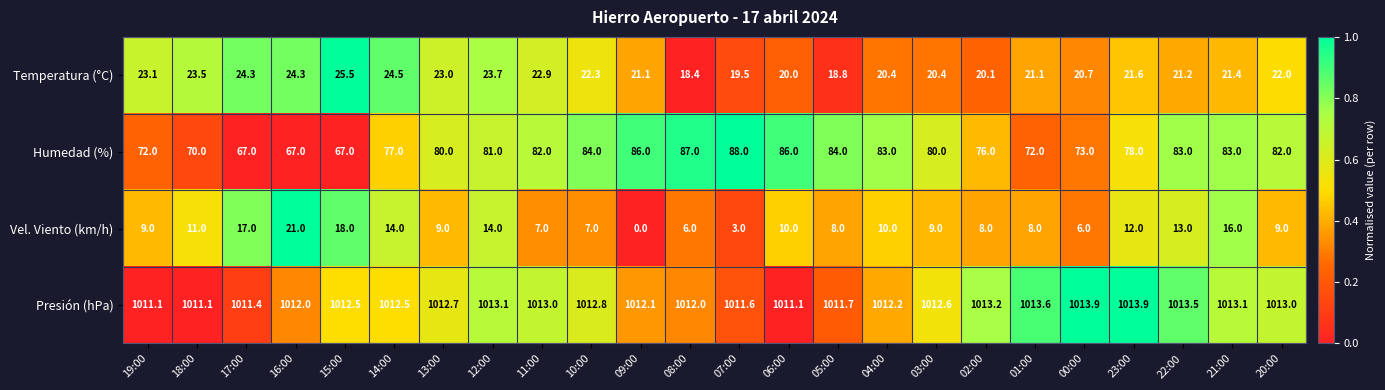

How many data points in Temperatura (°C) are above 21?

16